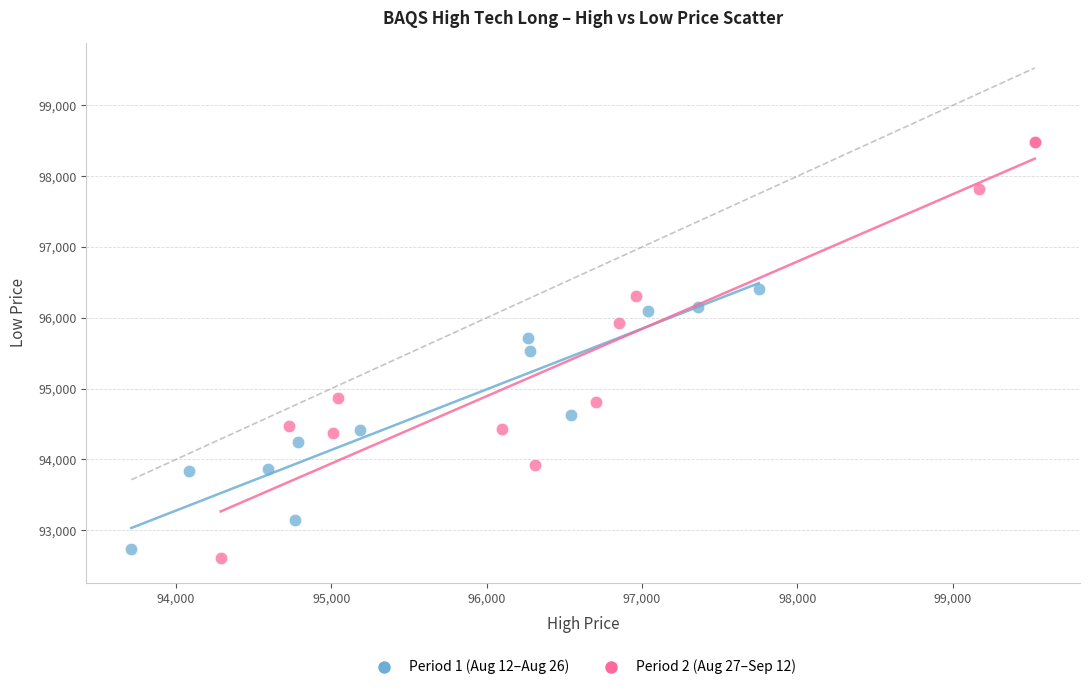

Which series has the largest Y range (max minus min)?

Period 2 (Aug 27–Sep 12)